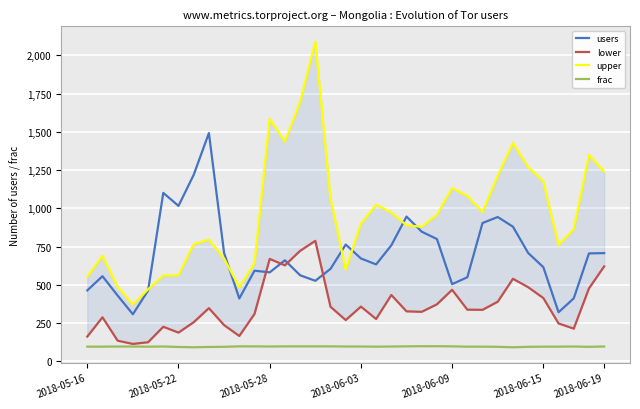

What is the value of the lower point at the 6th from the left?

225